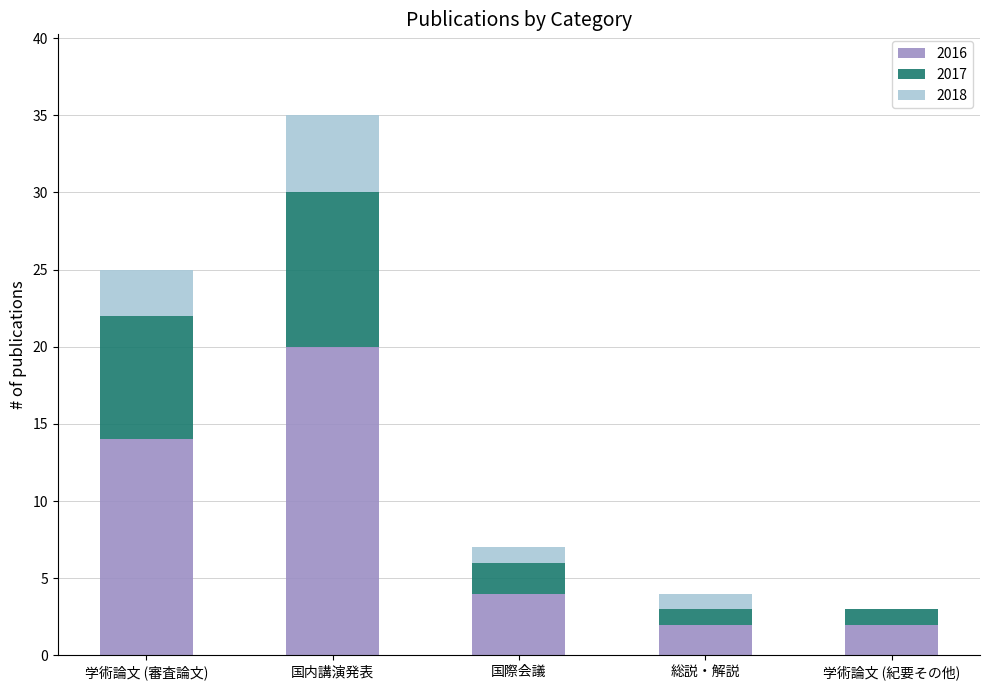

How many categories are shown in the chart?

5